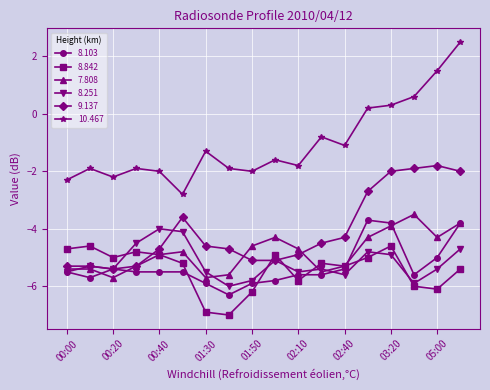

At how many categories does at least one series exceed 0?

5